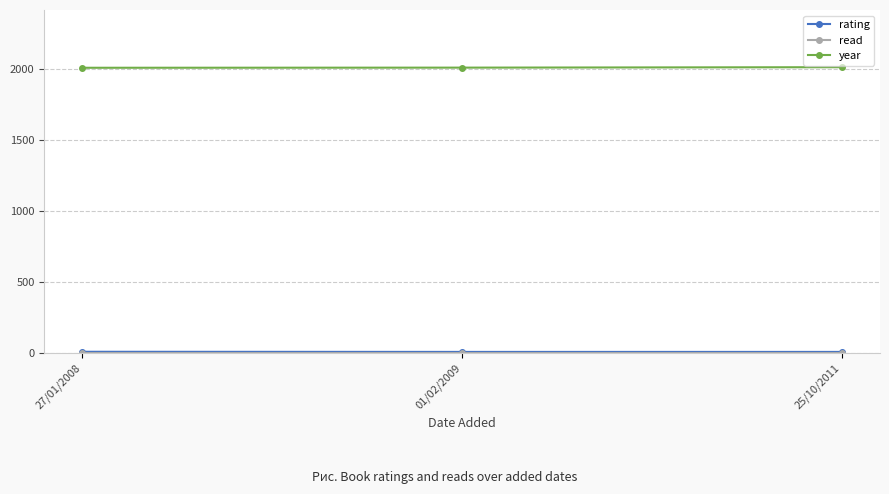

What is the label of the 1st point from the left?

27/01/2008